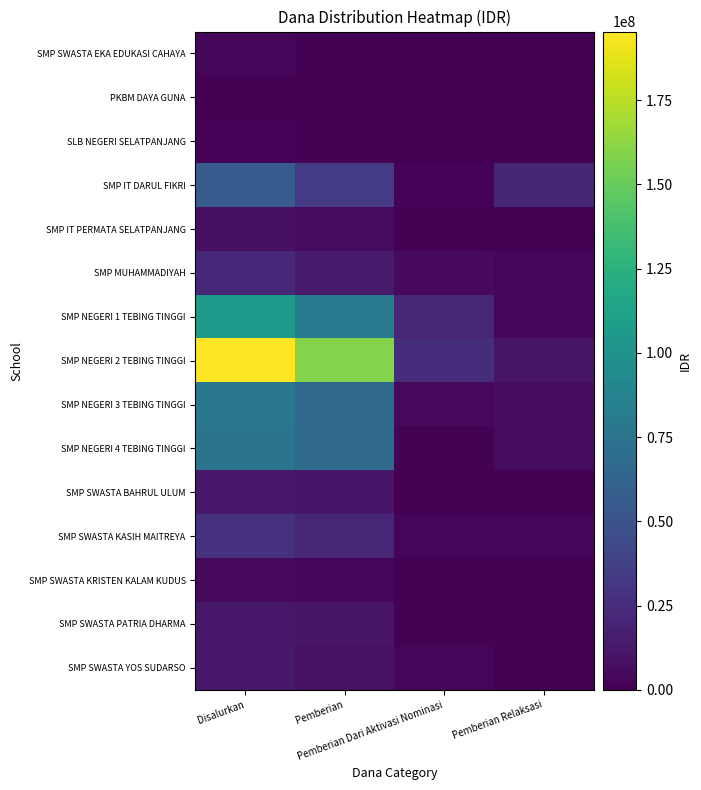

Between Pemberian and Pemberian Dari Aktivasi Nominasi, which is larger?

Pemberian